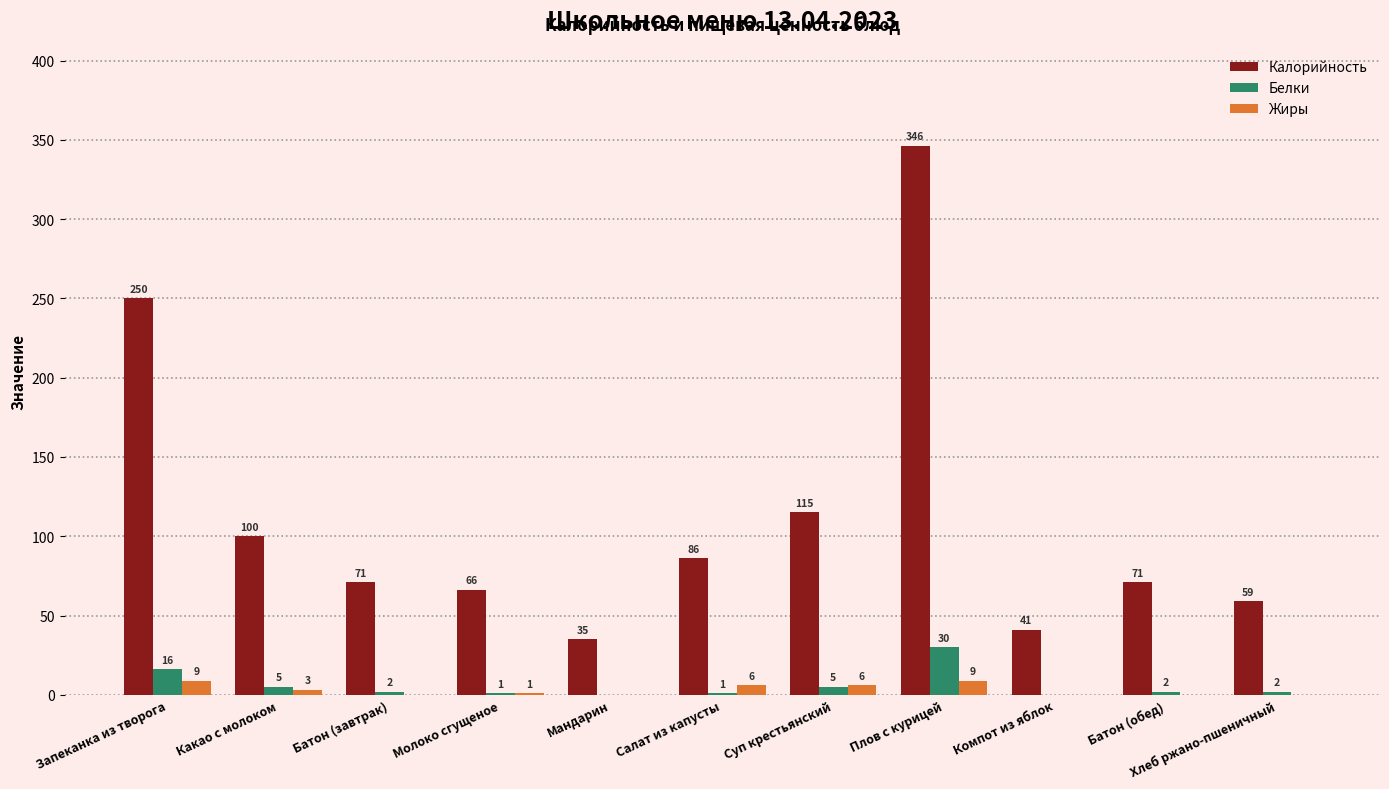

At which label is Жиры closest to 4?

Какао с молоком